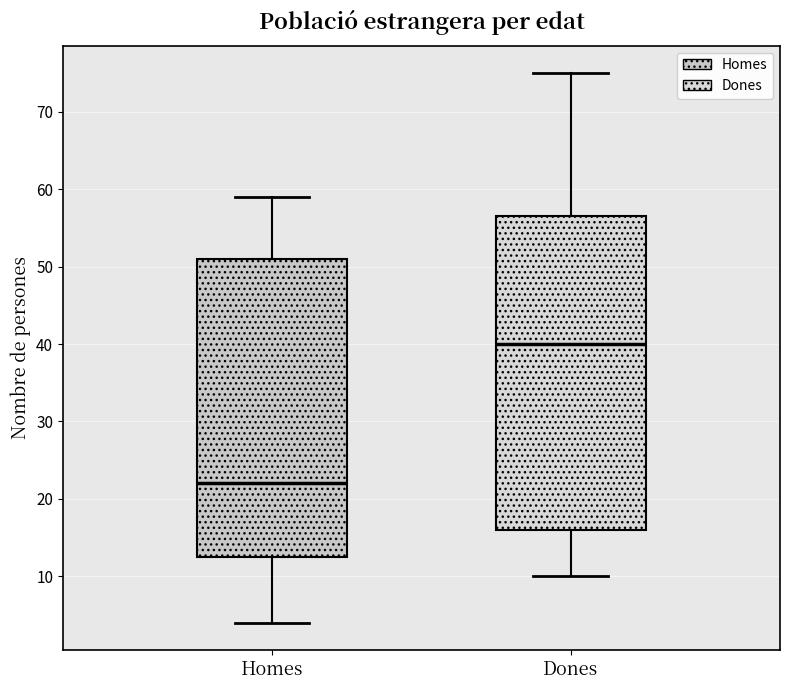

Where does the median line of the box for Dones sit on the y-axis? The values are not printed on the chart, so give them approximately, as read against the axis.

40